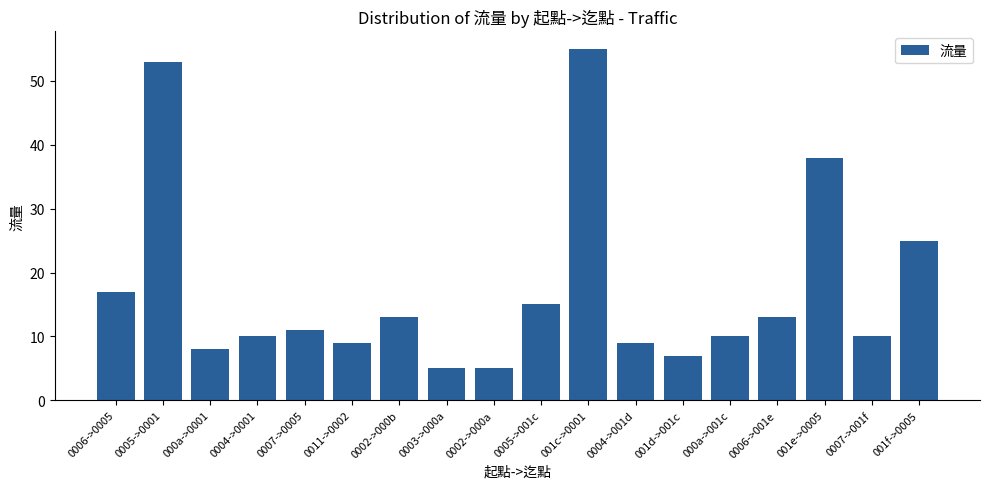

Which category has the highest value across all series?

001c->0001